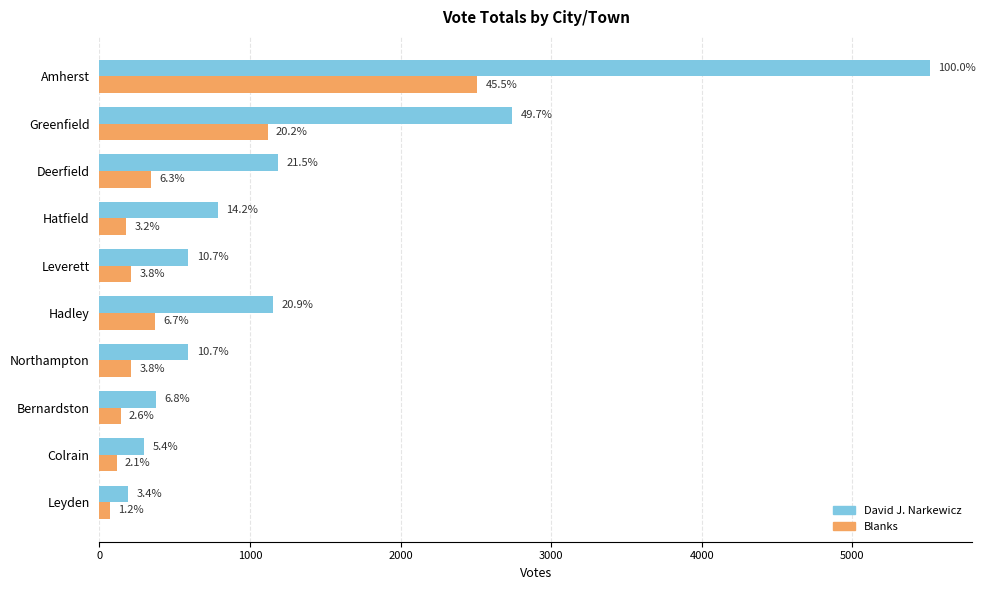

At how many categories does at least one series exceed 3167?

1